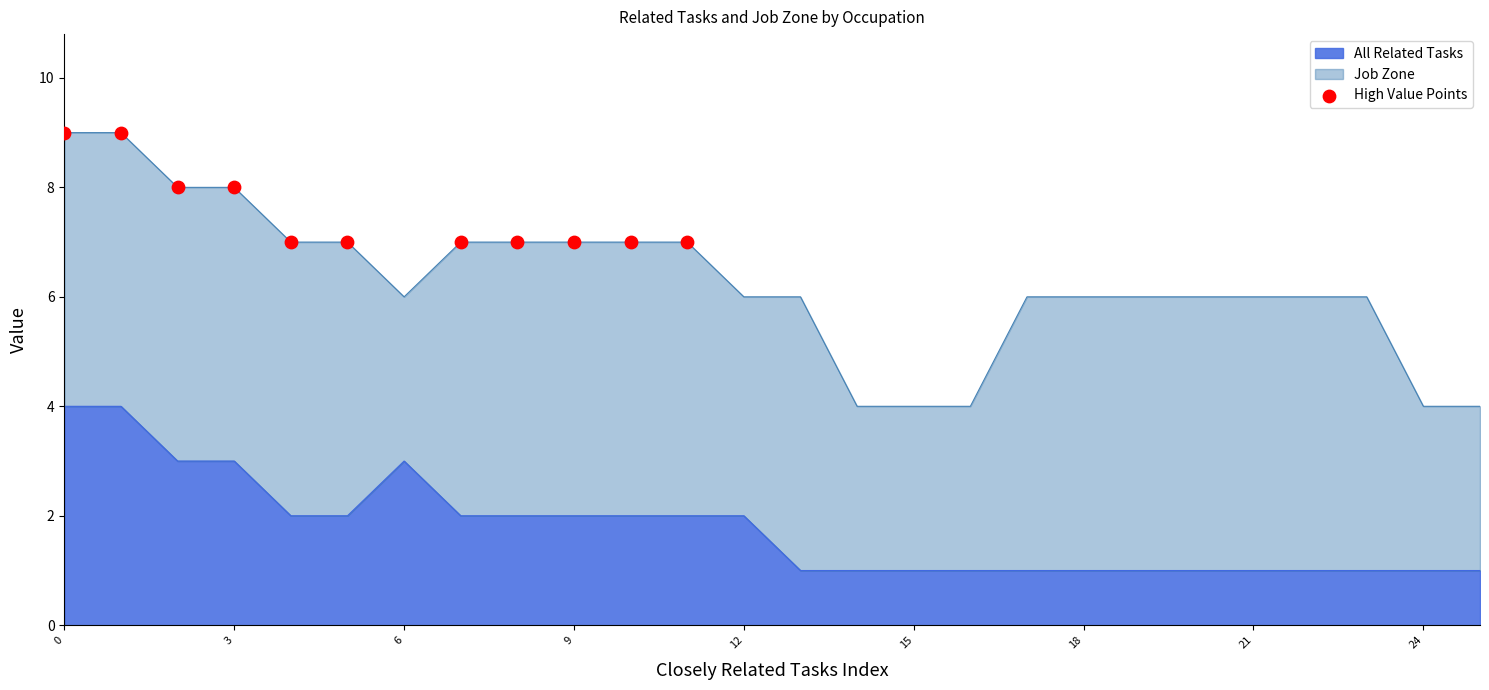

The value of All Related Tasks at 9 is 4. True or false?

False